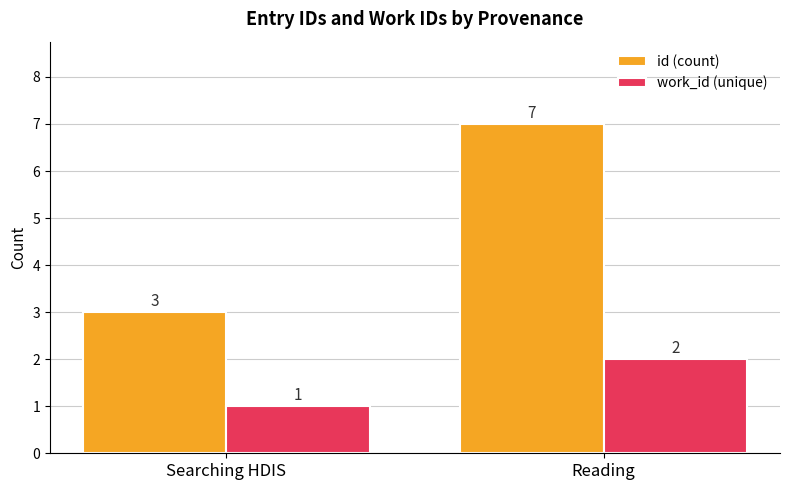

Which label corresponds to the smallest value in the chart?

Searching HDIS